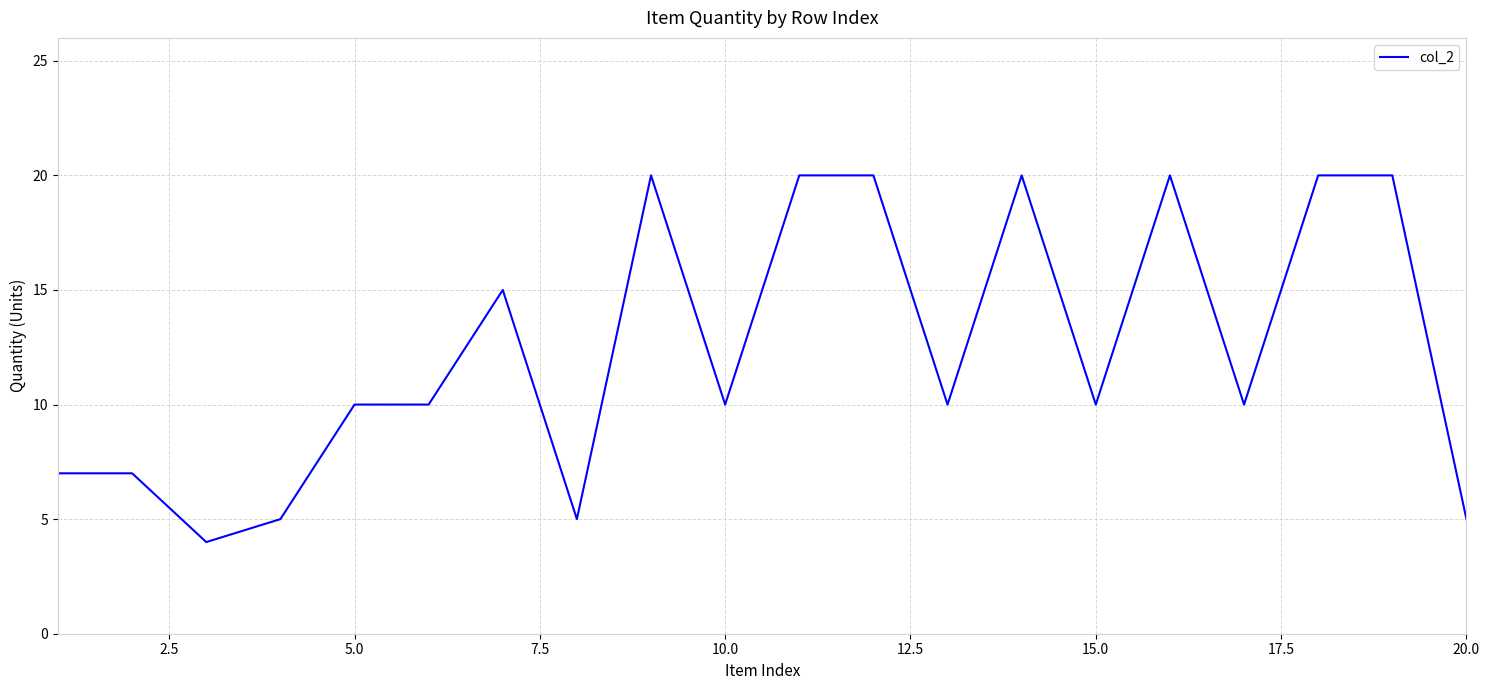

What is the greatest value displayed?

20